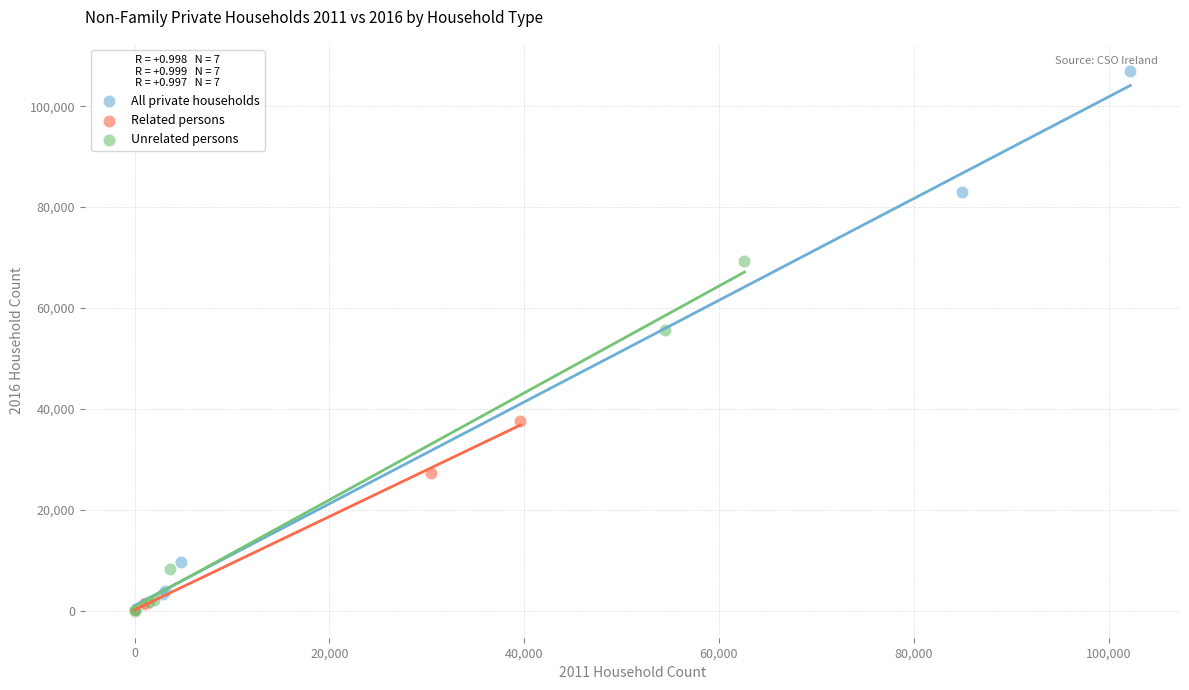

Which series reaches the maximum Y coordinate?

All private households